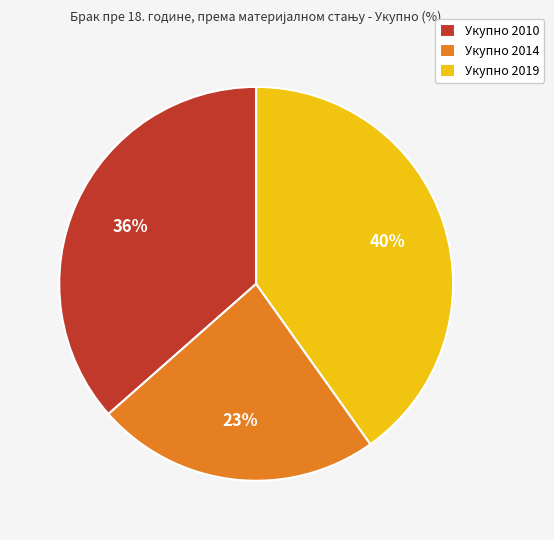

Is the sum of Укупно 2014 and Укупно 2010 greater than half?

Yes